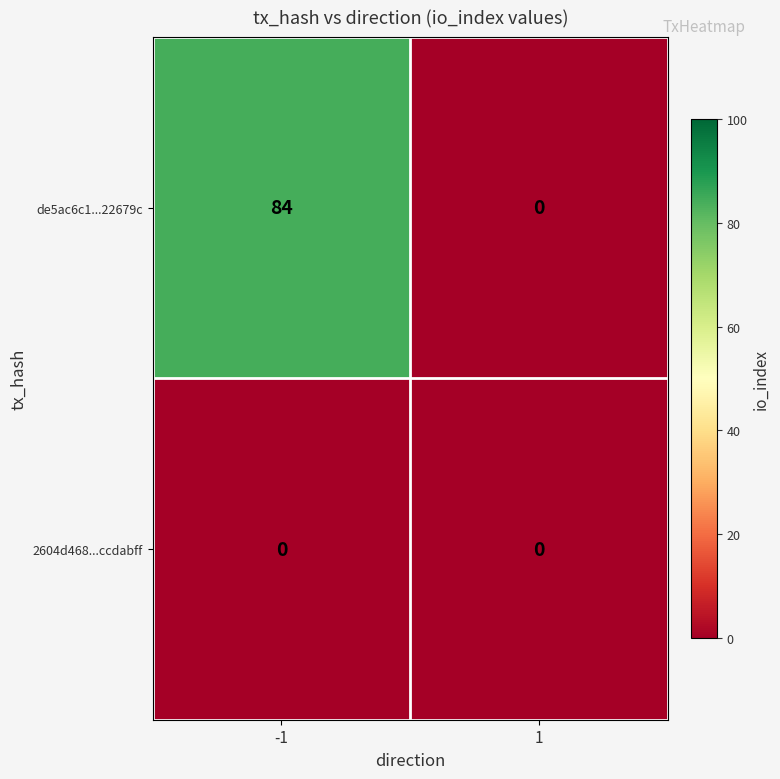

Which series has the largest total across all categories?

de5ac6c1...22679c